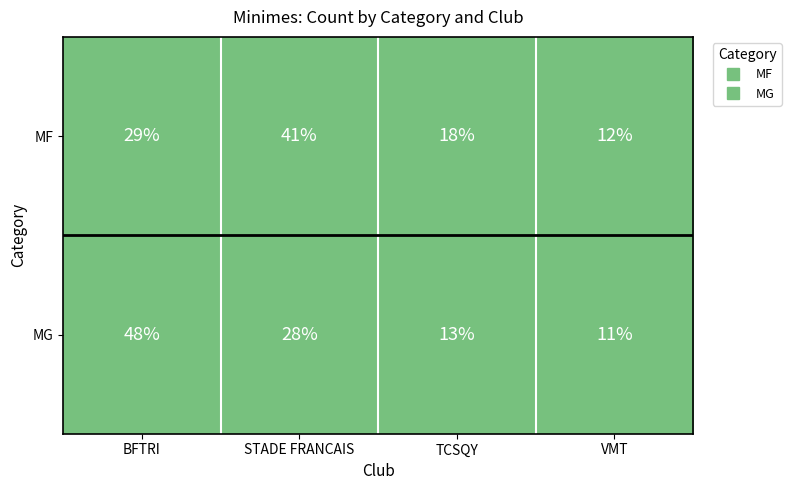

What is the difference between the highest and lowest values at STADE FRANCAIS?

13